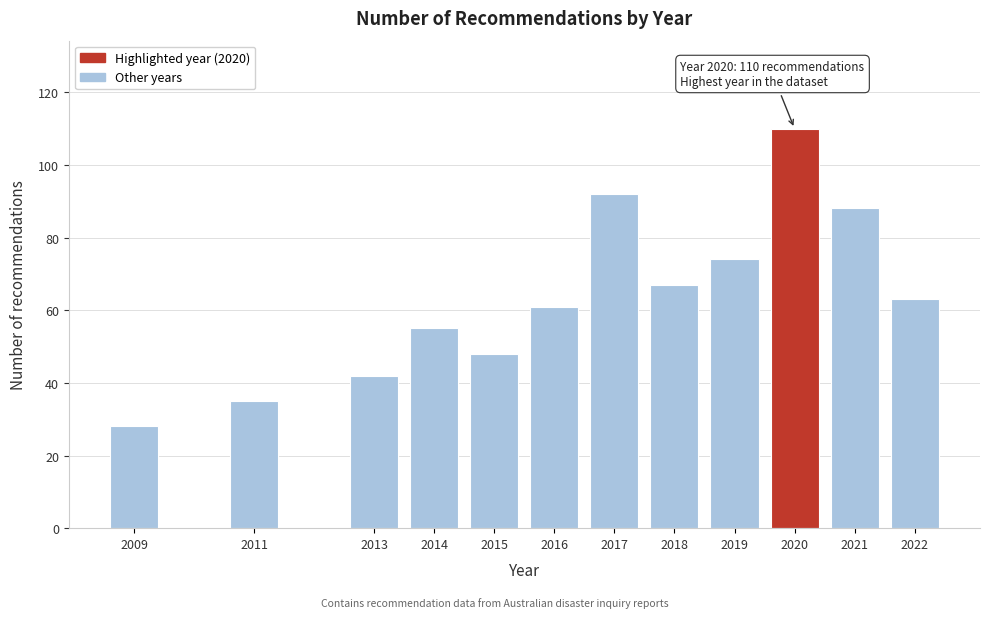

Reading left to right, list all the values displayed in this chart.

28	35	42	55	48	61	92	67	74	110	88	63